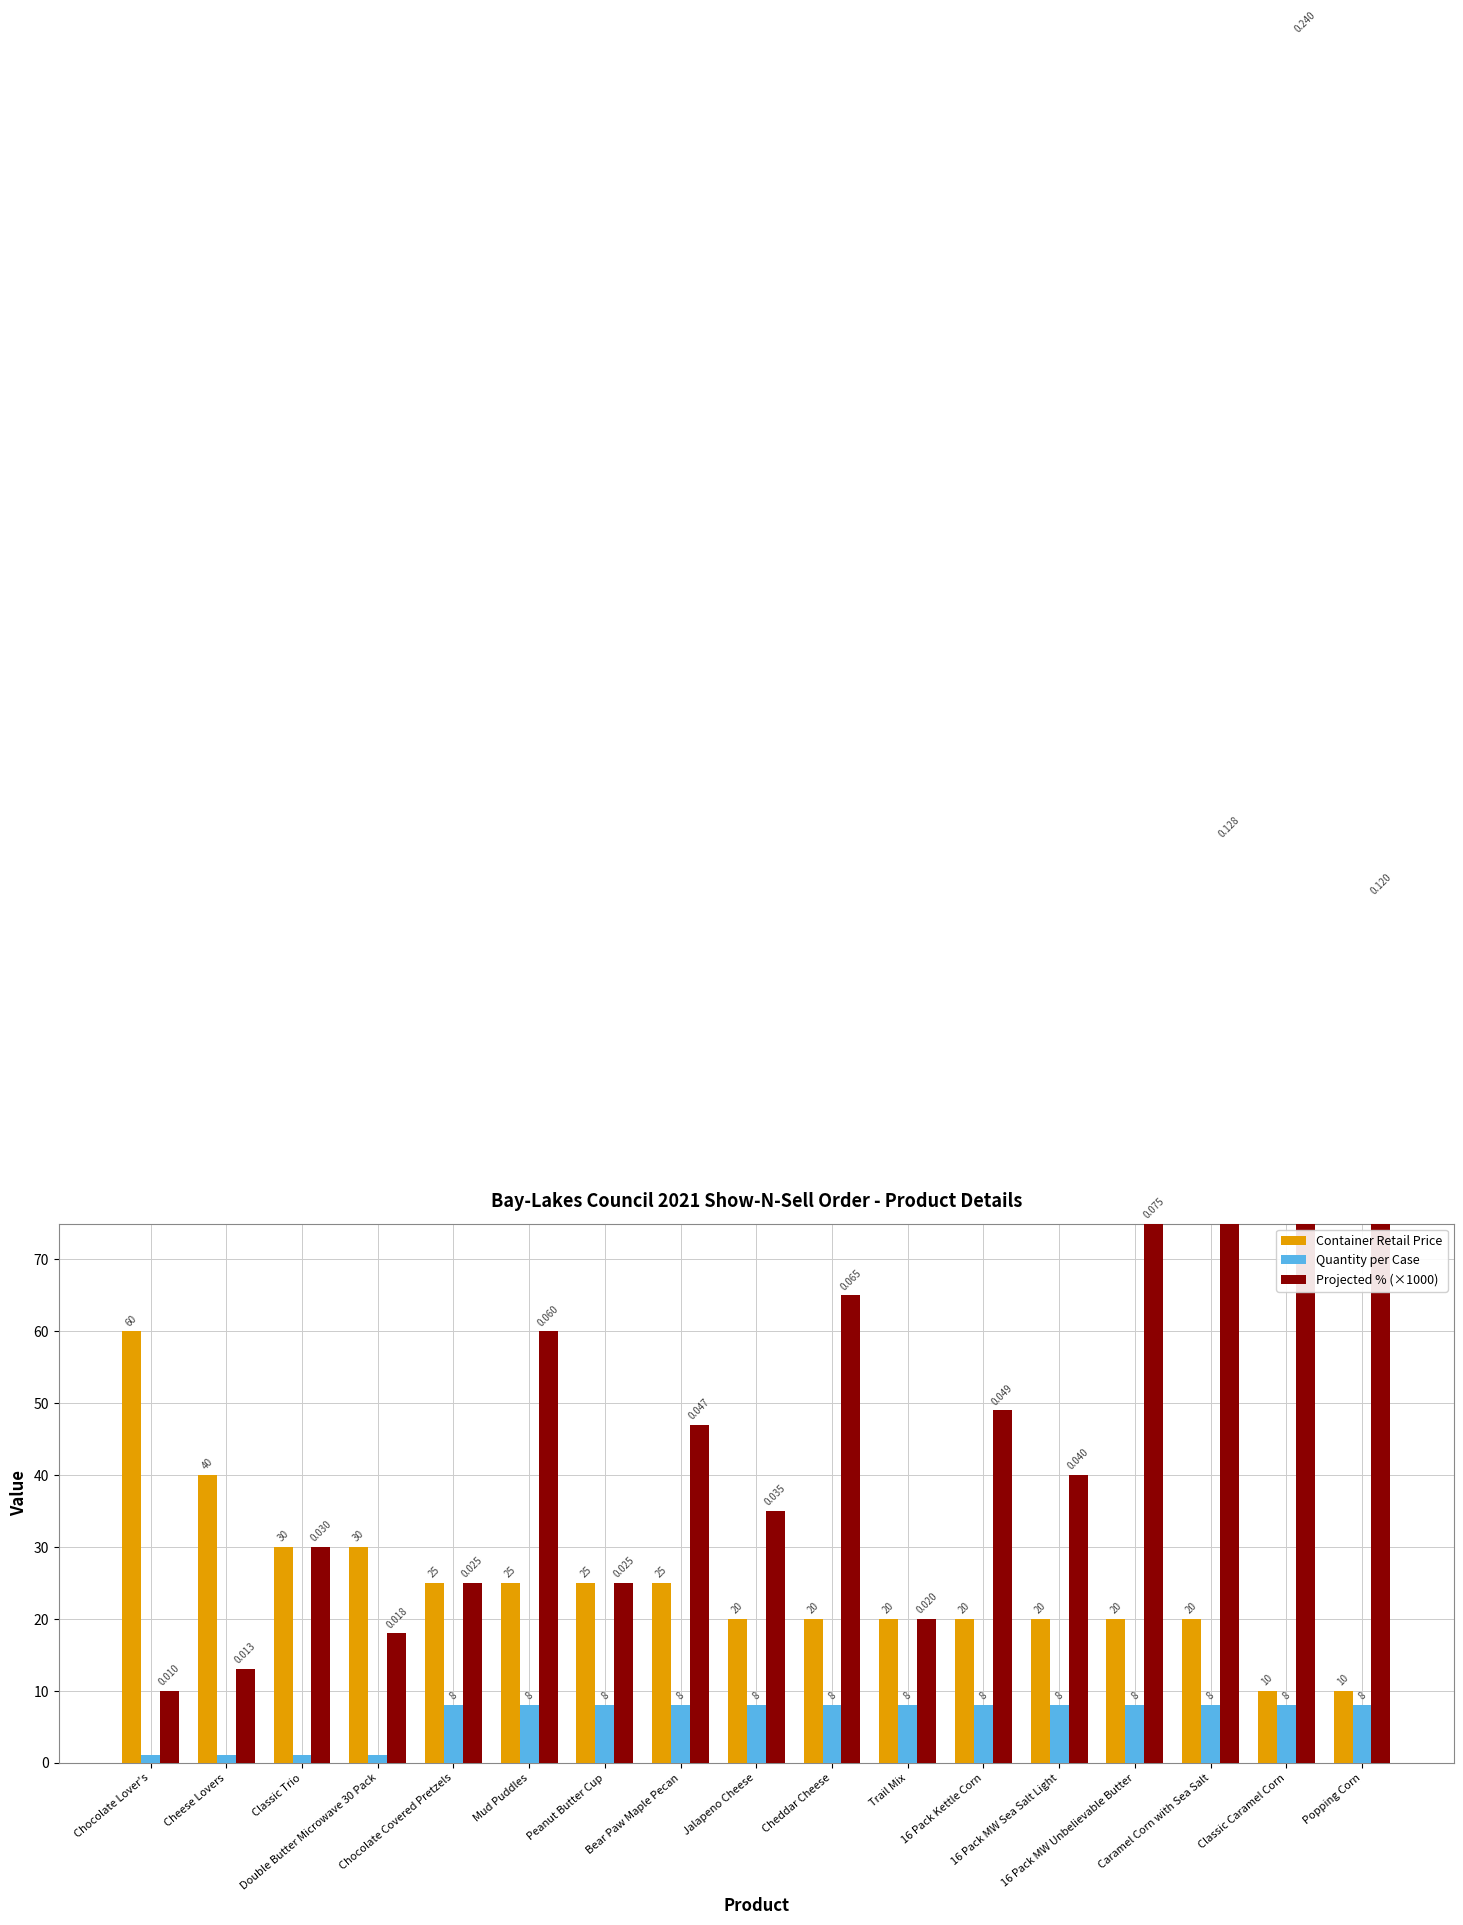

At which label does Quantity per Case reach its peak?

Chocolate Covered Pretzels